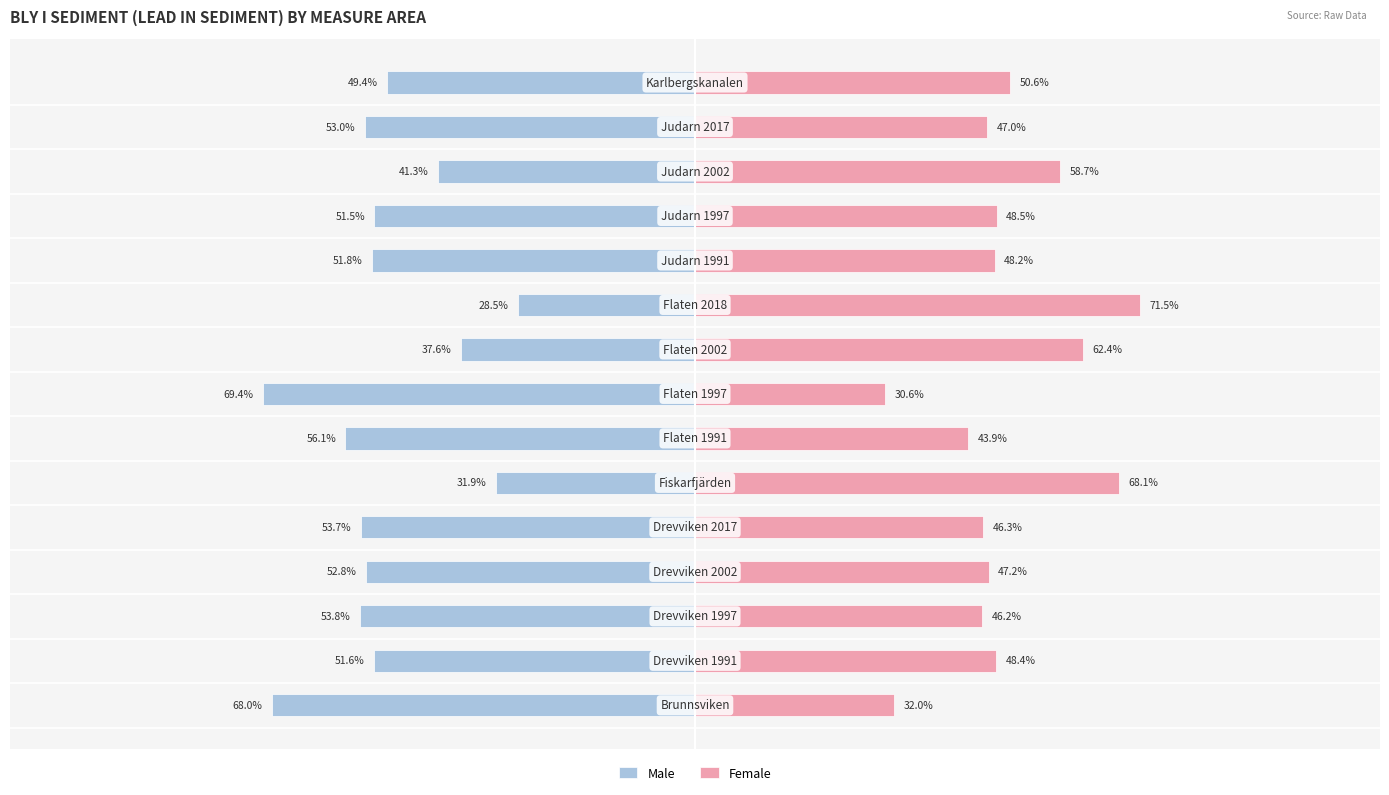

True or false: Female has a value of 73.6 at 1.

False